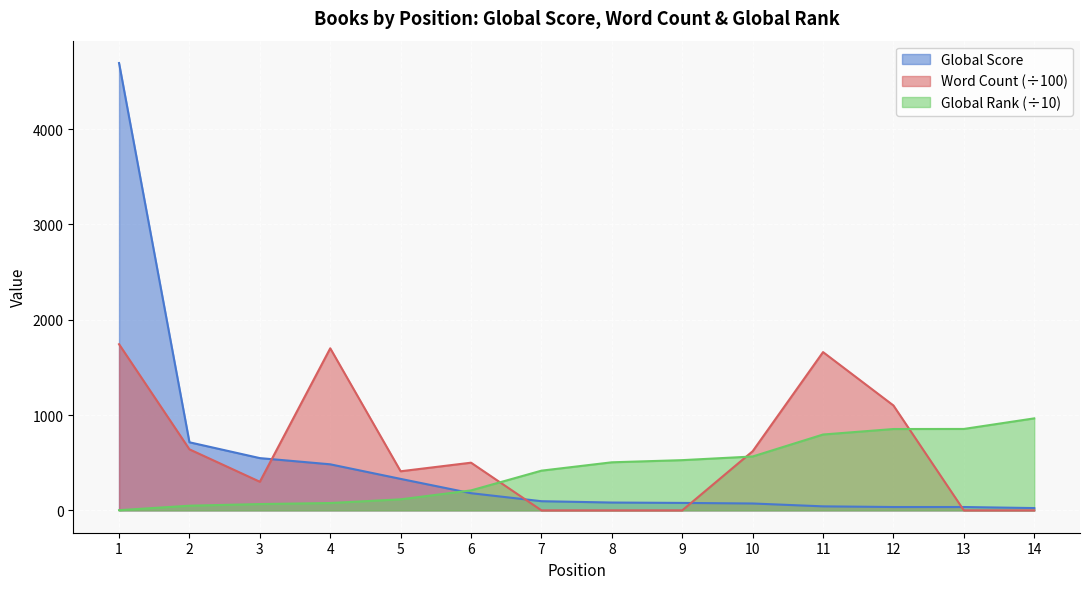

At which category does the chart reach its minimum across all series?

7